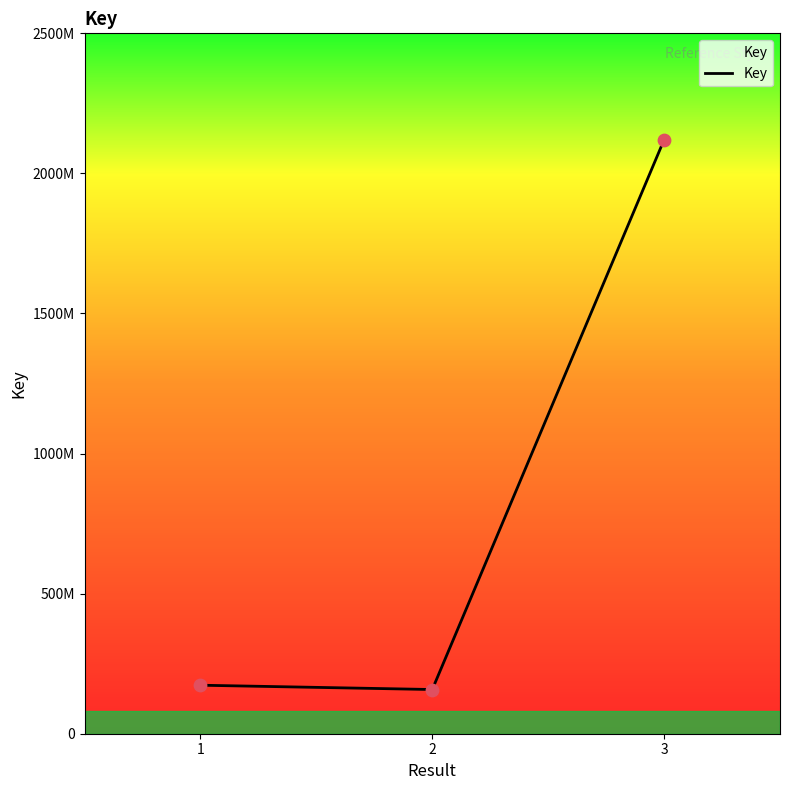

Does the chart have visible grid lines?

No